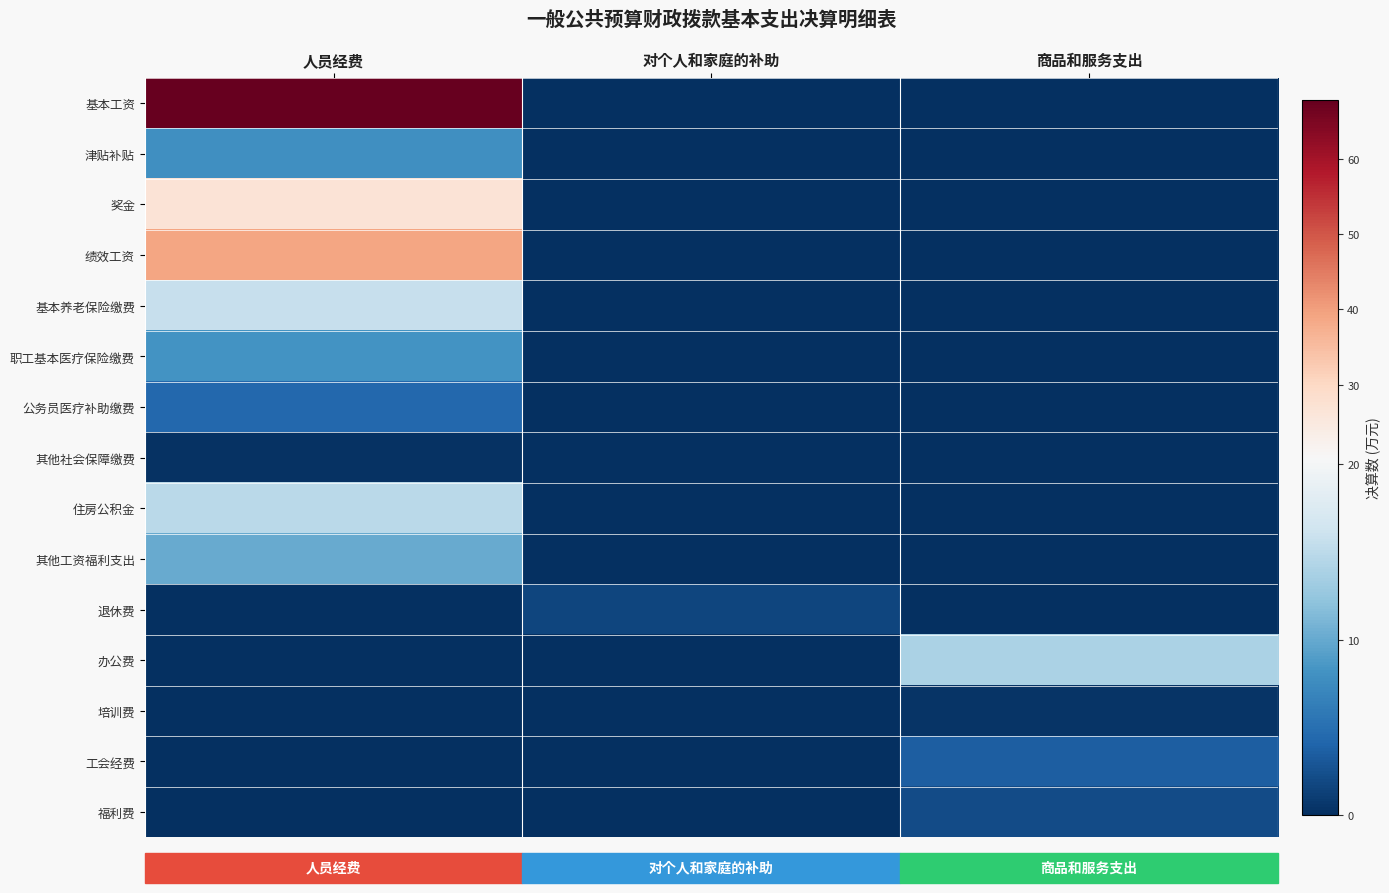

Count the number of data series in this chart.

15